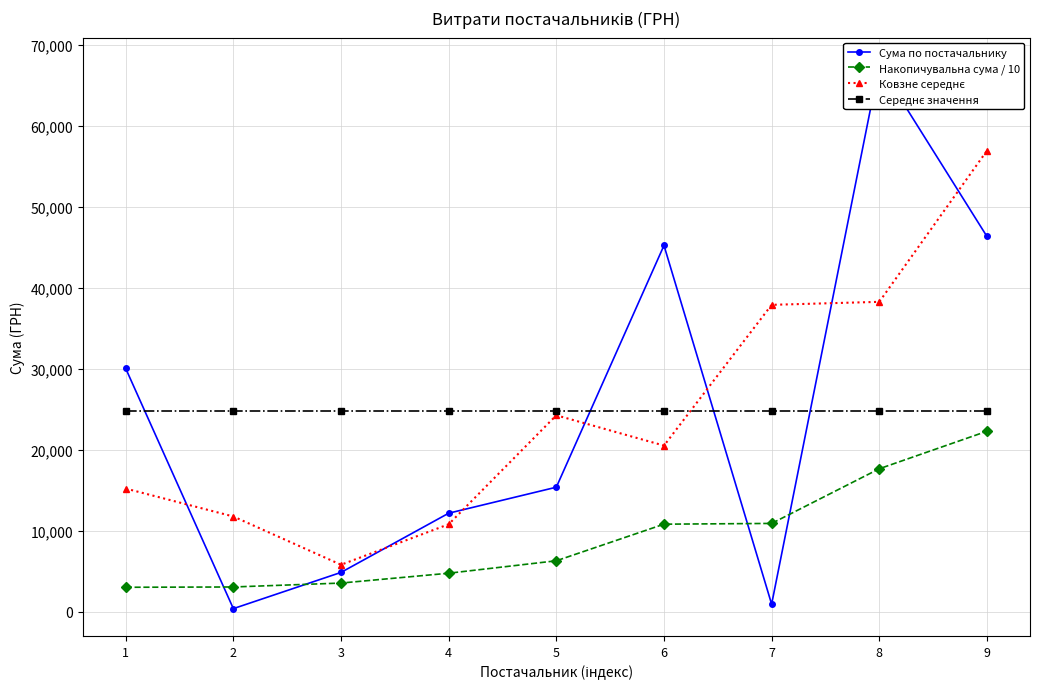

What is the difference between the second highest and minimum values in the Накопичувальна сума / 10 series?

14633.1